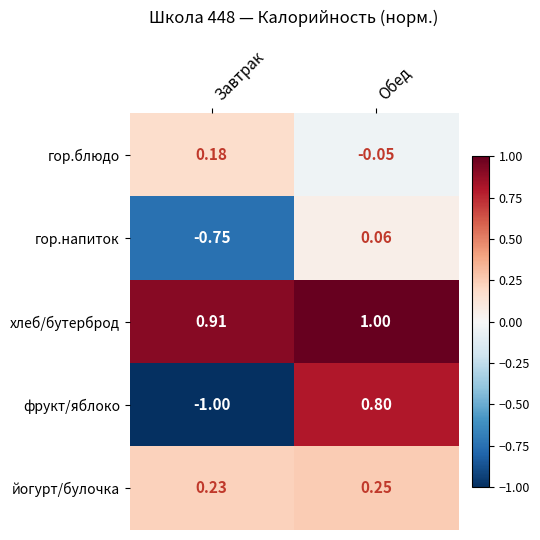

Which label corresponds to the smallest value in the chart?

Завтрак